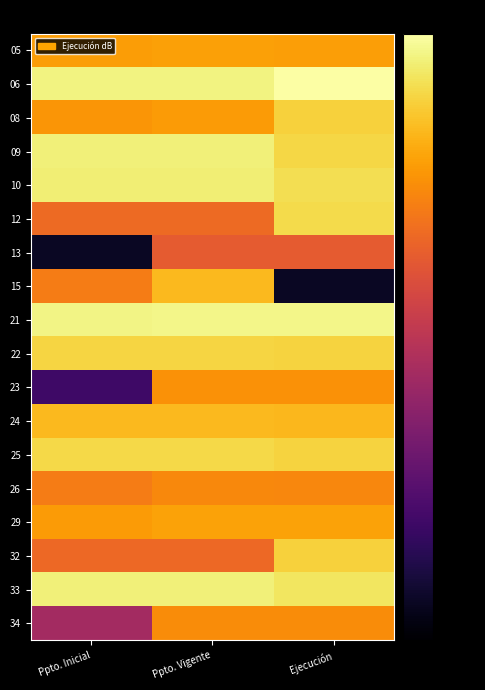

How many data points does each series have?

3